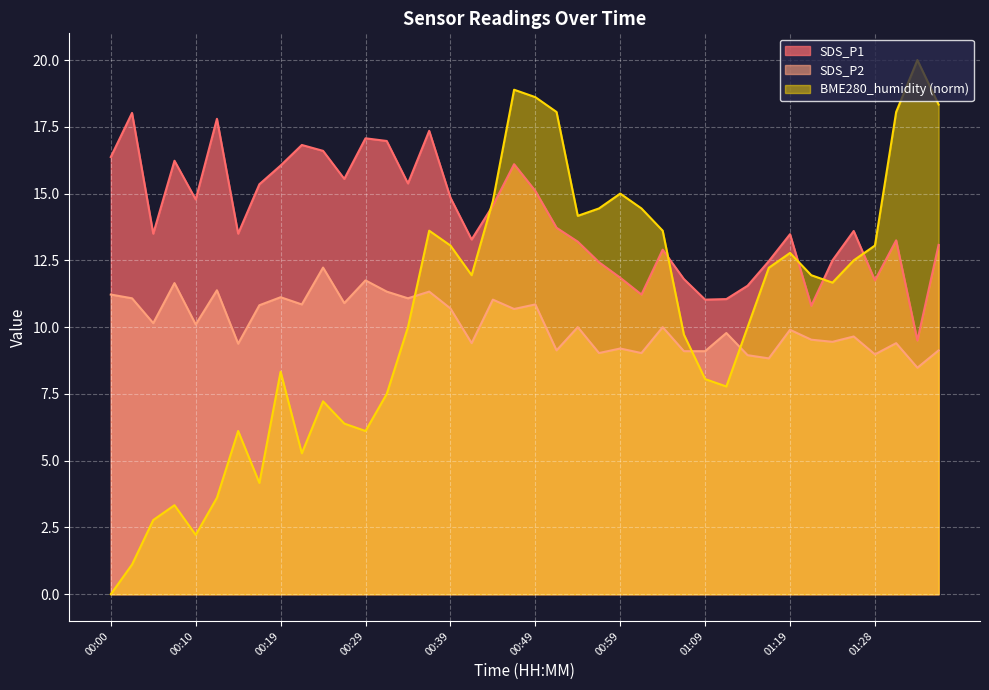

What is the difference between the highest and lowest values at 01:33?

11.5